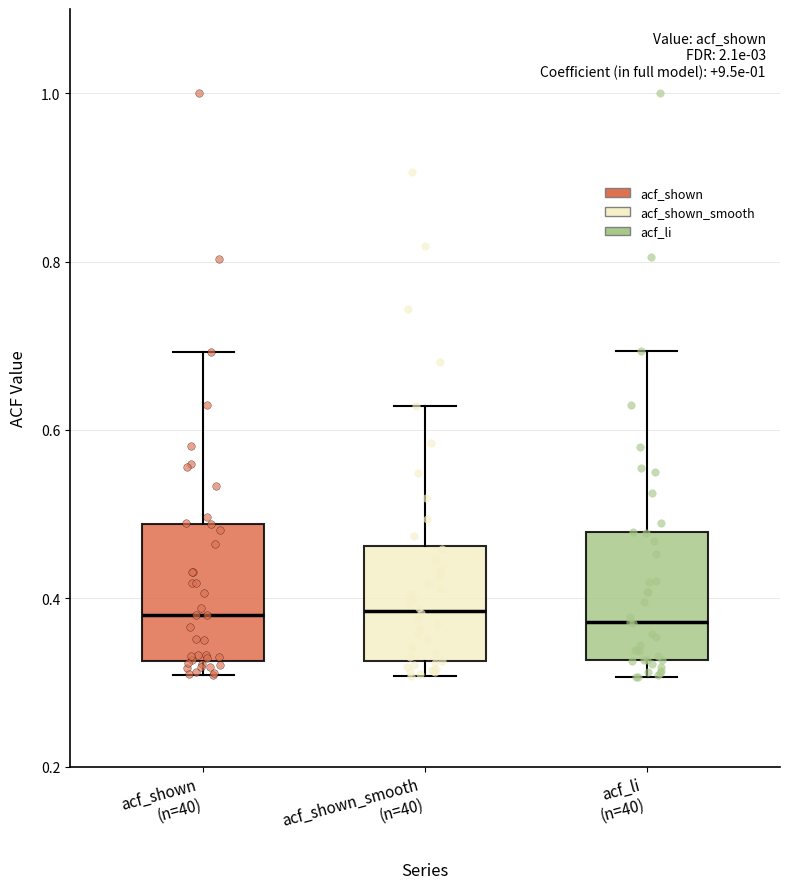

Reading left to right, transcribe this box plot: for each box, give where its median line is, the range the box spans, and where its two whiskers end, as read against the y-axis. The values are not printed on the chart, so give them approximately, as read against the axis.

acf_shown (n=40): median 0.38, box 0.32 to 0.48, whiskers 0.30 to 0.70
acf_shown_smooth (n=40): median 0.38, box 0.32 to 0.46, whiskers 0.30 to 0.62
acf_li (n=40): median 0.38, box 0.32 to 0.48, whiskers 0.30 to 0.70